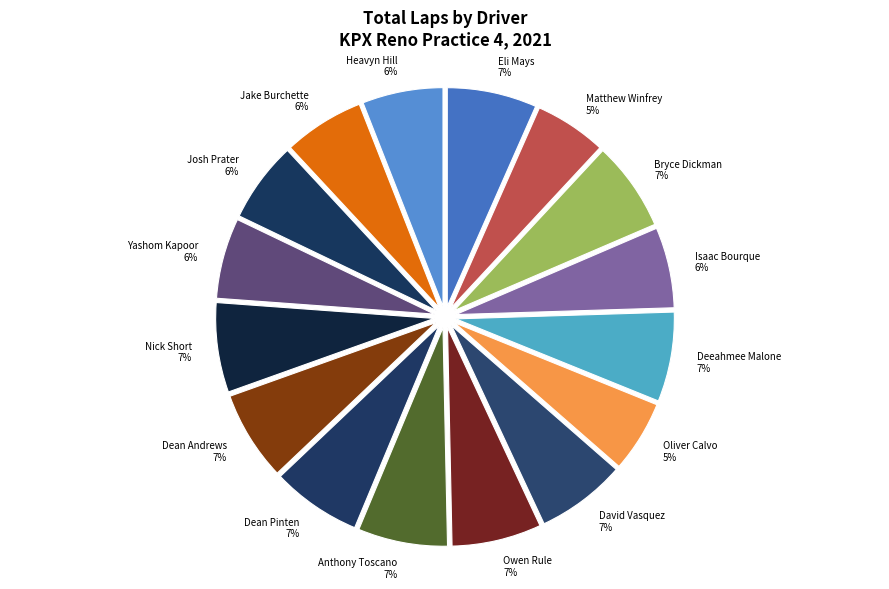

The Deeahmee Malone slice represents 19% of the pie. True or false?

False